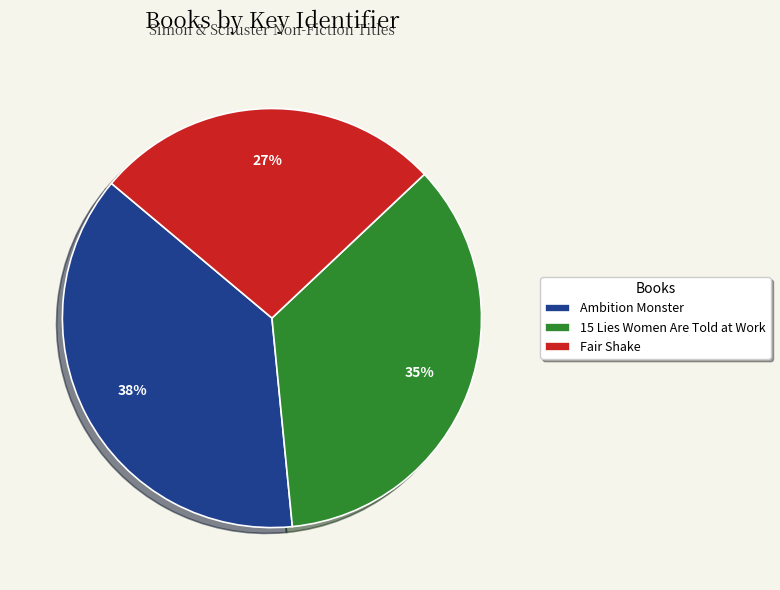

Is there a majority slice in this chart?

No